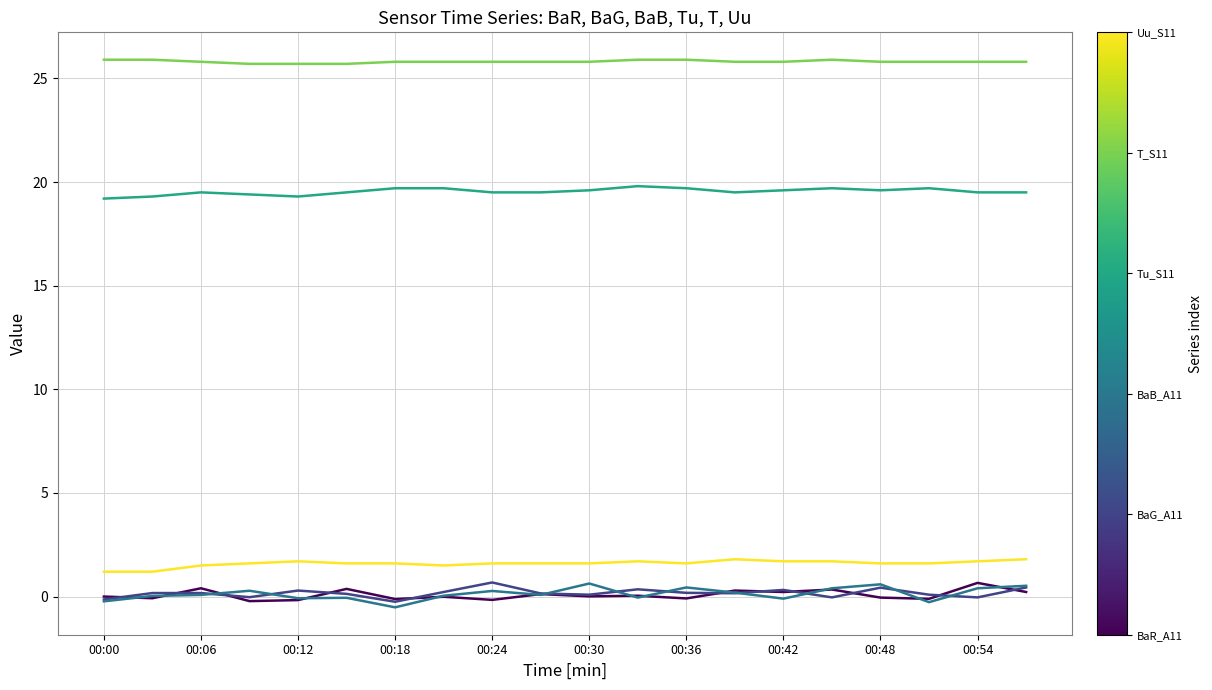

What is the maximum value shown in the chart?

25.9